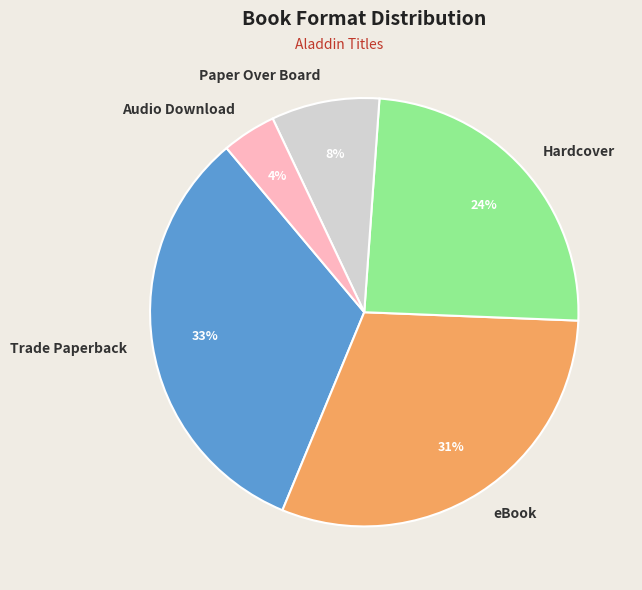

To the nearest percent, what portion does Audio Download represent?

4%